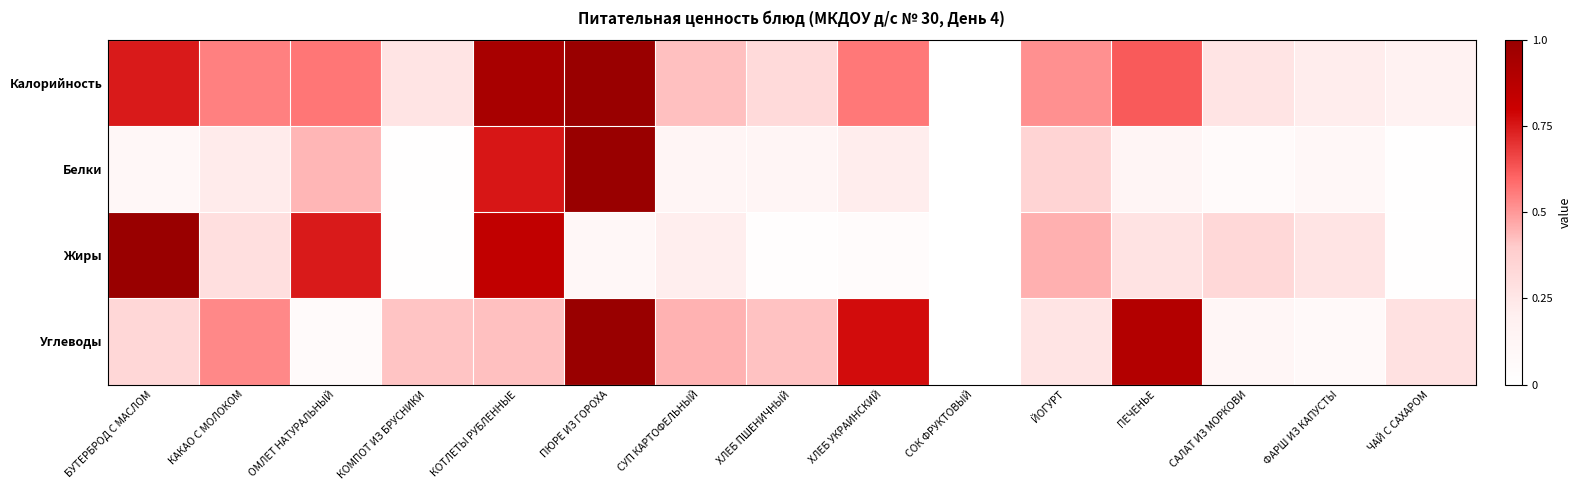

Reading right to left, extract all data points from this chart.

Калорийность: ЧАЙ С САХАРОМ=0.2	ФАРШ ИЗ КАПУСТЫ=0.2	САЛАТ ИЗ МОРКОВИ=0.3	ПЕЧЕНЬЕ=0.6	ЙОГУРТ=0.5	СОК ФРУКТОВЫЙ=0.0	ХЛЕБ УКРАИНСКИЙ=0.6	ХЛЕБ ПШЕНИЧНЫЙ=0.3	СУП КАРТОФЕЛЬНЫЙ=0.4	ПЮРЕ ИЗ ГОРОХА=1.0	КОТЛЕТЫ РУБЛЕННЫЕ=0.9	КОМПОТ ИЗ БРУСНИКИ=0.3	ОМЛЕТ НАТУРАЛЬНЫЙ=0.6	КАКАО С МОЛОКОМ=0.5	БУТЕРБРОД С МАСЛОМ=0.7
Белки: ЧАЙ С САХАРОМ=0.0	ФАРШ ИЗ КАПУСТЫ=0.1	САЛАТ ИЗ МОРКОВИ=0.1	ПЕЧЕНЬЕ=0.1	ЙОГУРТ=0.4	СОК ФРУКТОВЫЙ=0.0	ХЛЕБ УКРАИНСКИЙ=0.2	ХЛЕБ ПШЕНИЧНЫЙ=0.1	СУП КАРТОФЕЛЬНЫЙ=0.1	ПЮРЕ ИЗ ГОРОХА=1.0	КОТЛЕТЫ РУБЛЕННЫЕ=0.8	КОМПОТ ИЗ БРУСНИКИ=0.0	ОМЛЕТ НАТУРАЛЬНЫЙ=0.4	КАКАО С МОЛОКОМ=0.2	БУТЕРБРОД С МАСЛОМ=0.1
Жиры: ЧАЙ С САХАРОМ=0.0	ФАРШ ИЗ КАПУСТЫ=0.3	САЛАТ ИЗ МОРКОВИ=0.3	ПЕЧЕНЬЕ=0.3	ЙОГУРТ=0.5	СОК ФРУКТОВЫЙ=0.0	ХЛЕБ УКРАИНСКИЙ=0.0	ХЛЕБ ПШЕНИЧНЫЙ=0.0	СУП КАРТОФЕЛЬНЫЙ=0.2	ПЮРЕ ИЗ ГОРОХА=0.1	КОТЛЕТЫ РУБЛЕННЫЕ=0.8	КОМПОТ ИЗ БРУСНИКИ=0.0	ОМЛЕТ НАТУРАЛЬНЫЙ=0.7	КАКАО С МОЛОКОМ=0.3	БУТЕРБРОД С МАСЛОМ=1.0
Углеводы: ЧАЙ С САХАРОМ=0.3	ФАРШ ИЗ КАПУСТЫ=0.1	САЛАТ ИЗ МОРКОВИ=0.1	ПЕЧЕНЬЕ=0.9	ЙОГУРТ=0.3	СОК ФРУКТОВЫЙ=0.0	ХЛЕБ УКРАИНСКИЙ=0.8	ХЛЕБ ПШЕНИЧНЫЙ=0.4	СУП КАРТОФЕЛЬНЫЙ=0.4	ПЮРЕ ИЗ ГОРОХА=1.0	КОТЛЕТЫ РУБЛЕННЫЕ=0.4	КОМПОТ ИЗ БРУСНИКИ=0.4	ОМЛЕТ НАТУРАЛЬНЫЙ=0.1	КАКАО С МОЛОКОМ=0.5	БУТЕРБРОД С МАСЛОМ=0.3